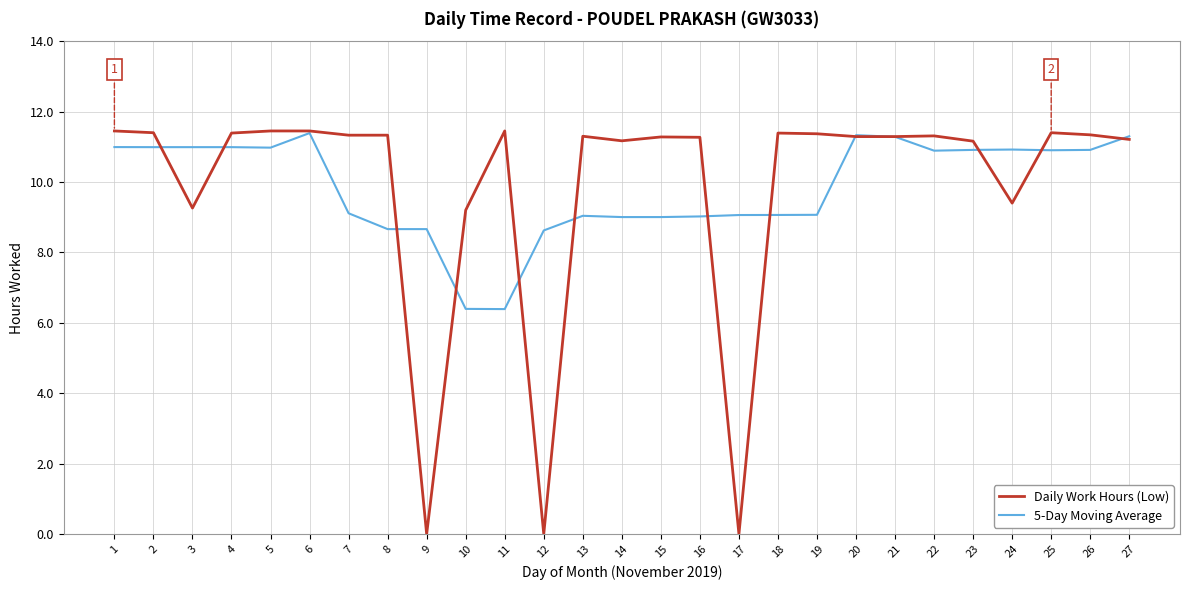

At how many categories does at least one series exceed 5?

27